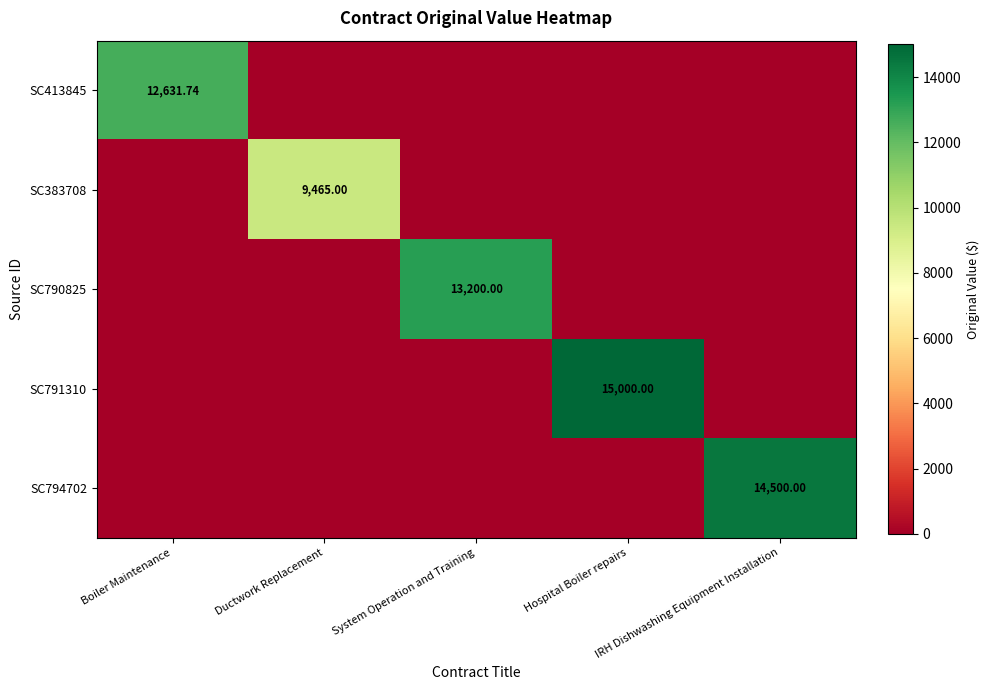

What is the average value of the SC791310 series?

3000.0